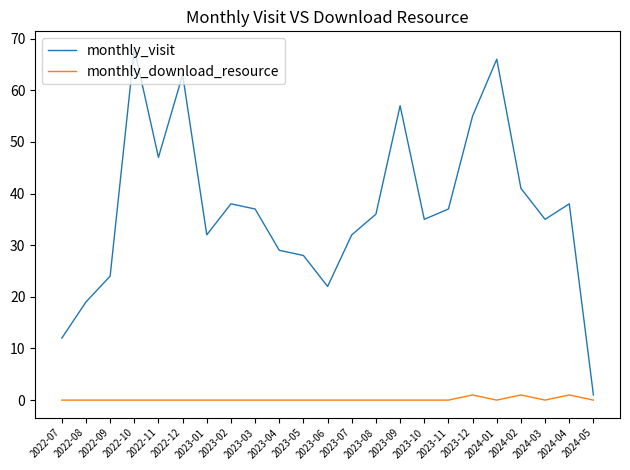

True or false: monthly_visit has a value of 21 at 2022-12.

False